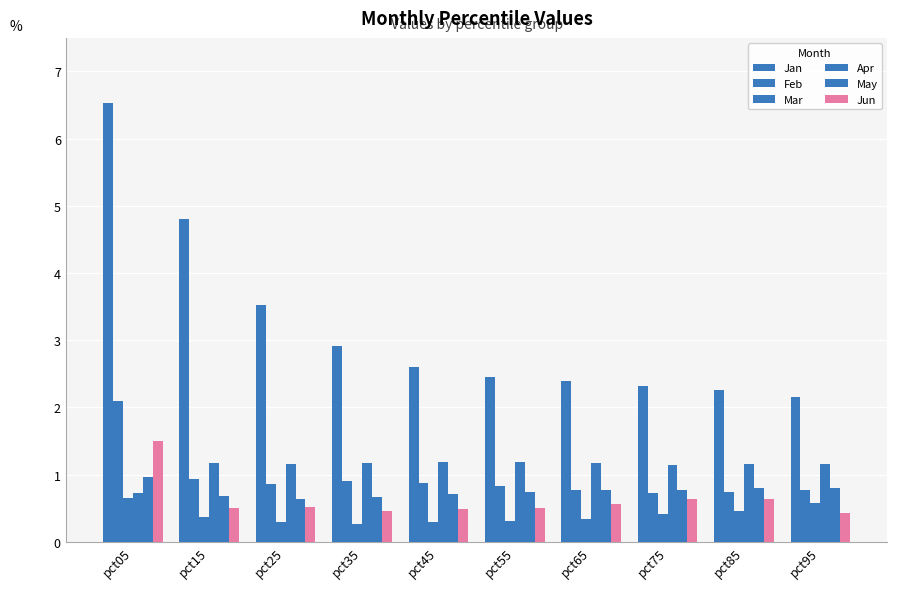

Count the number of data series in this chart.

6